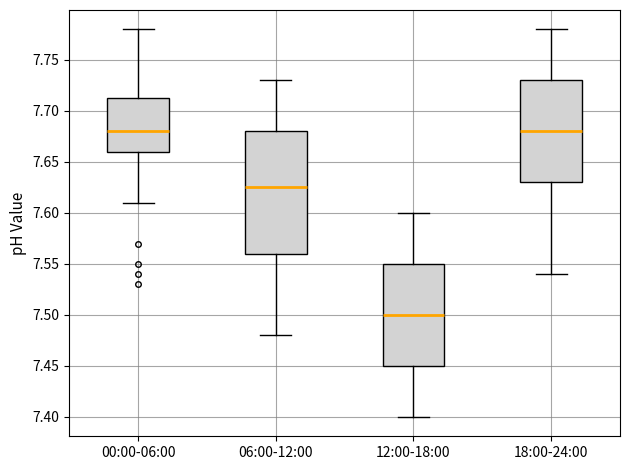

Which box is the tallest, from its lower edge to its upper edge?

06:00-12:00